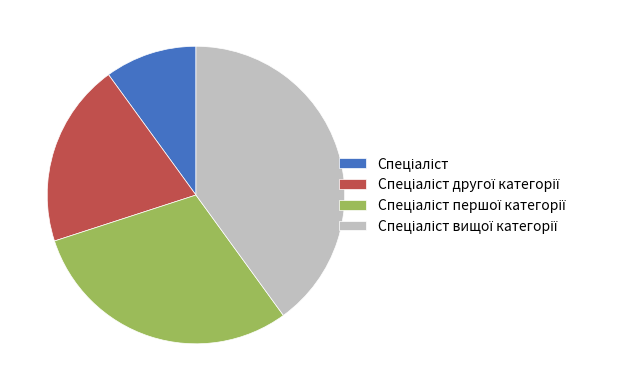

Is there any slice that represents more than half of the pie?

No